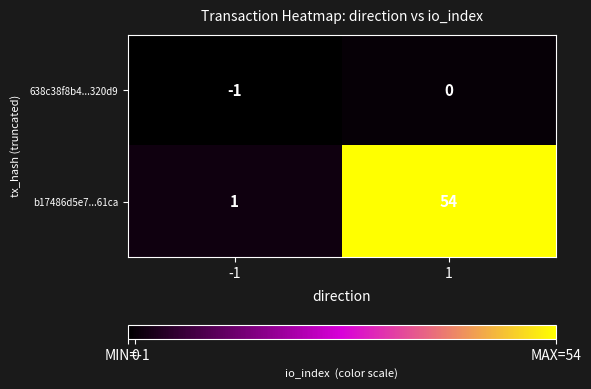

Which series has the largest total across all categories?

b17486d5e7...61ca